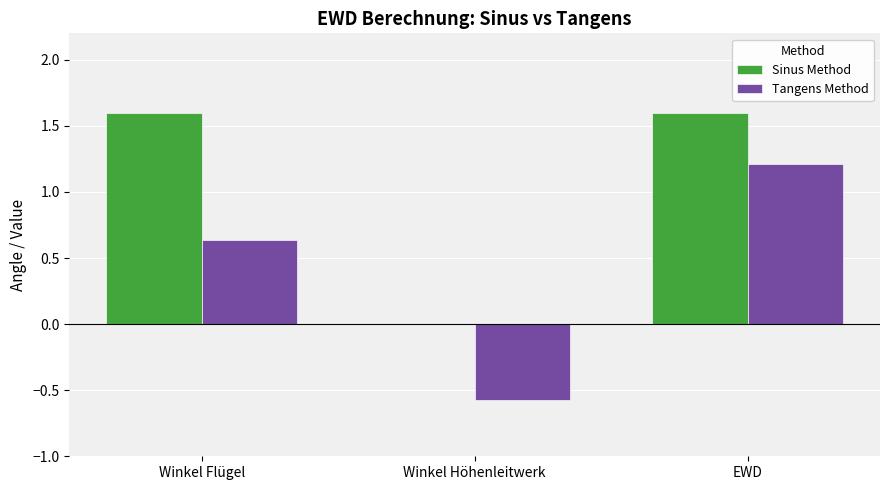

True or false: Sinus Method has a value of 1.6 at Winkel Flügel.

True